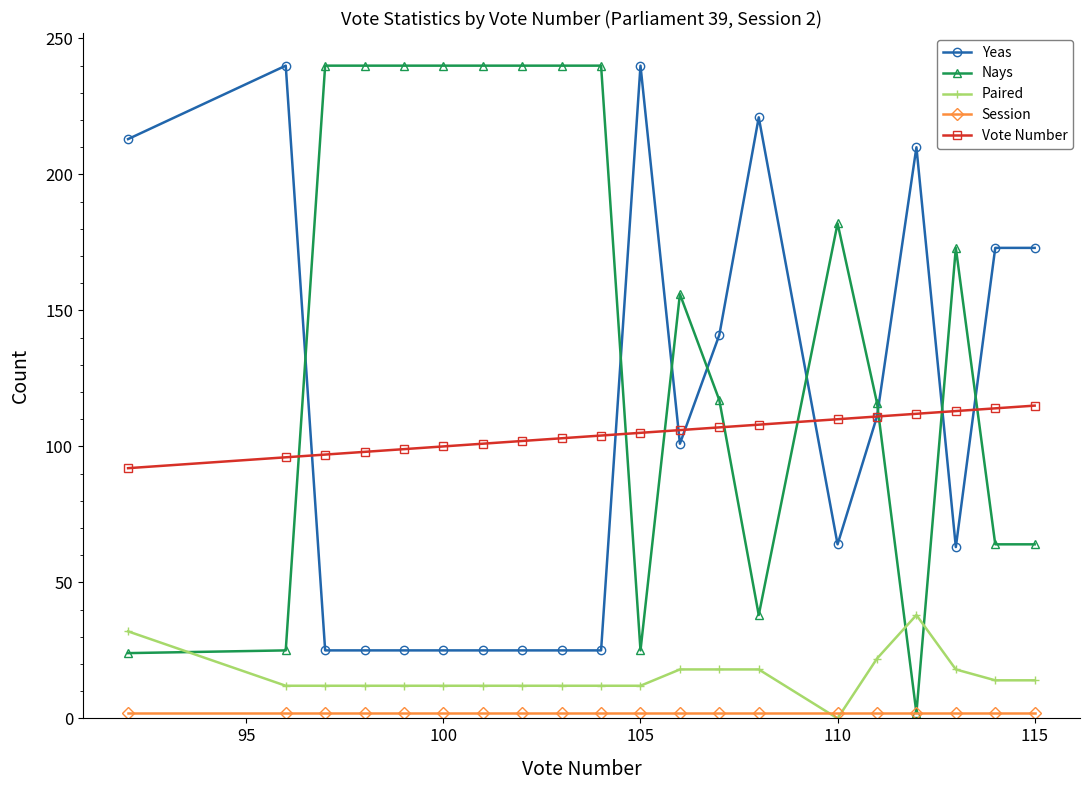

Which series has the largest total across all categories?

Nays